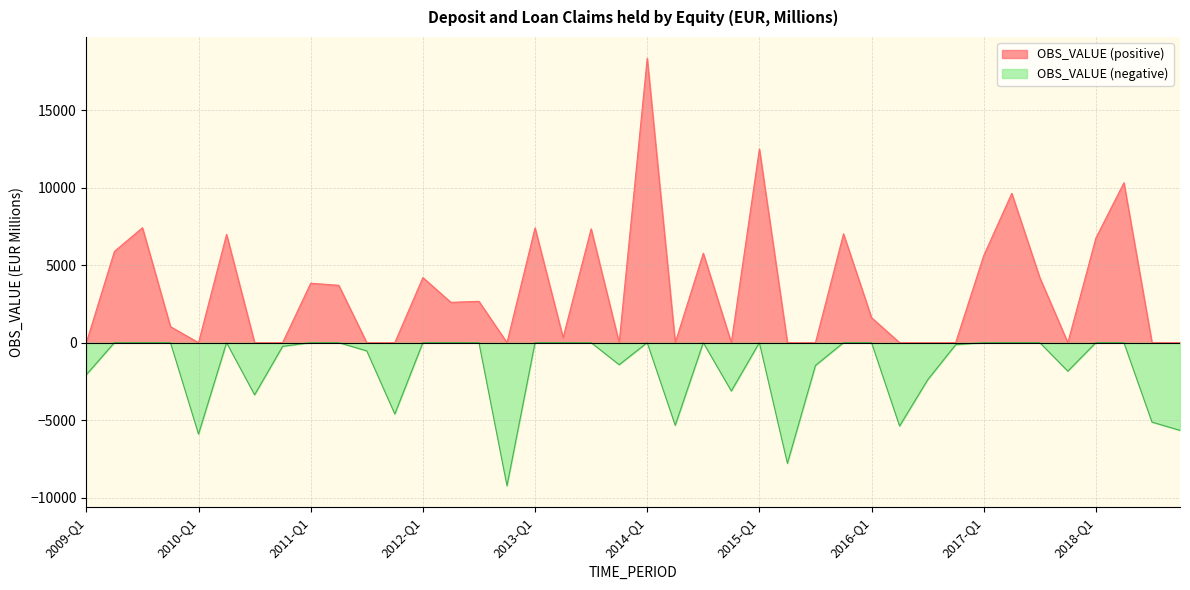

What is the sum of all values?

69489.8